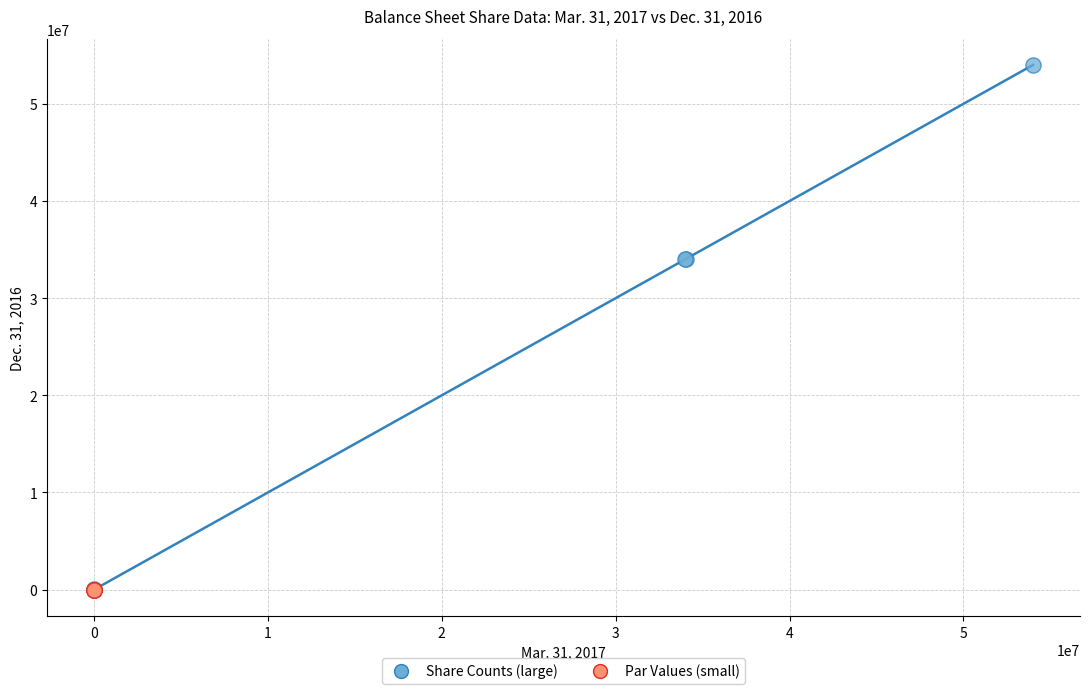

Which series has the largest Y range (max minus min)?

Share Counts (large)